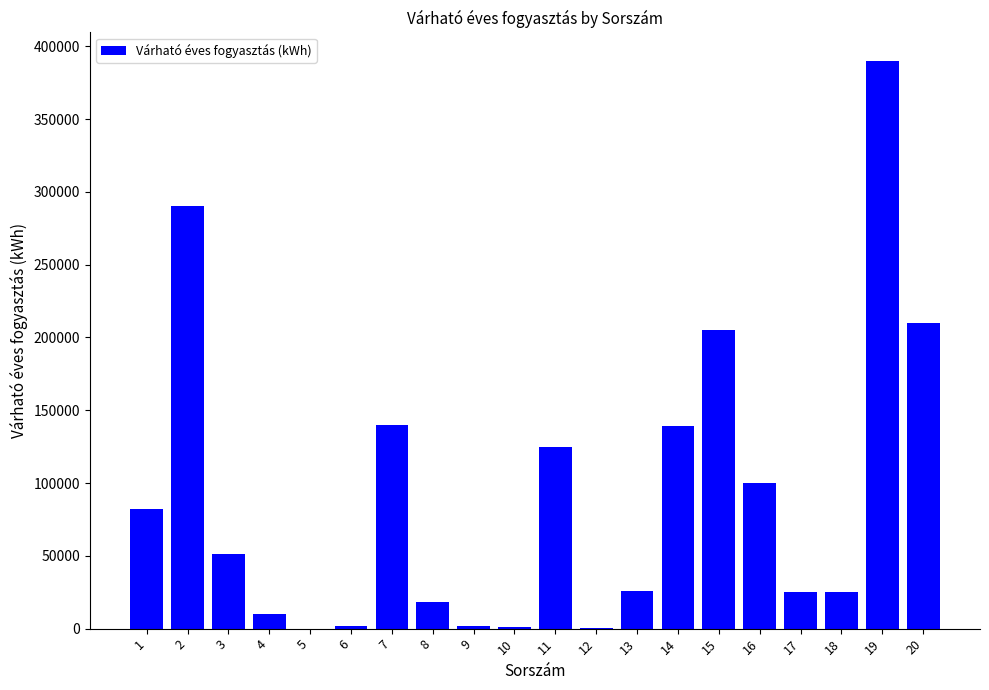

The value at 15 is 318252. True or false?

False